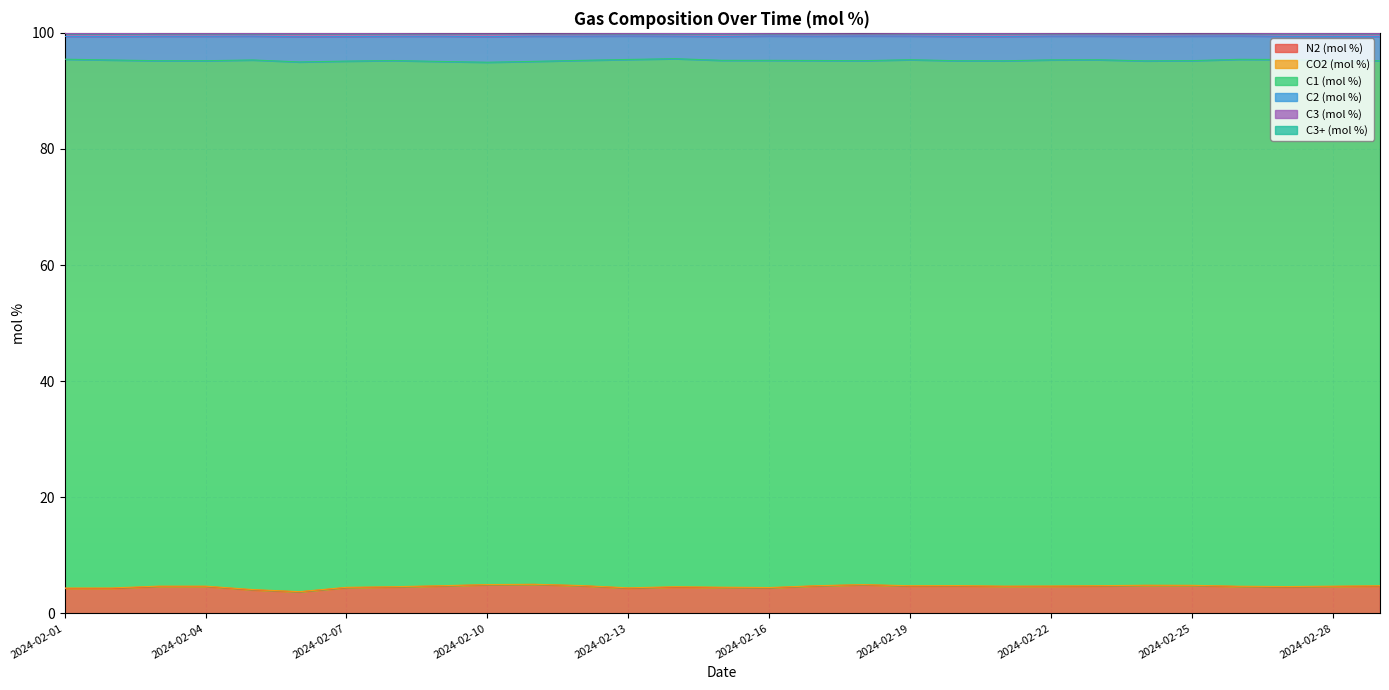

How many C3+ (mol %) values are between 99 and 100?

29